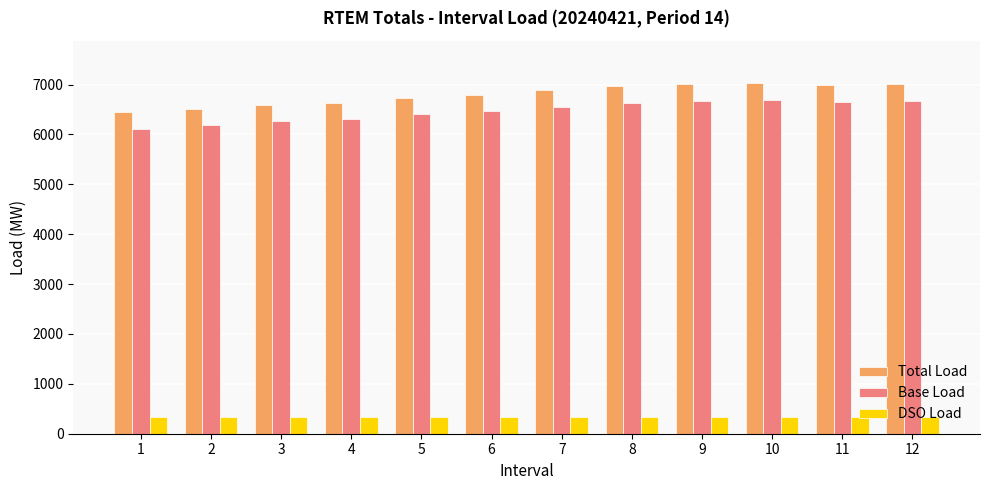

What is the sum of all DSO Load values?

3994.5